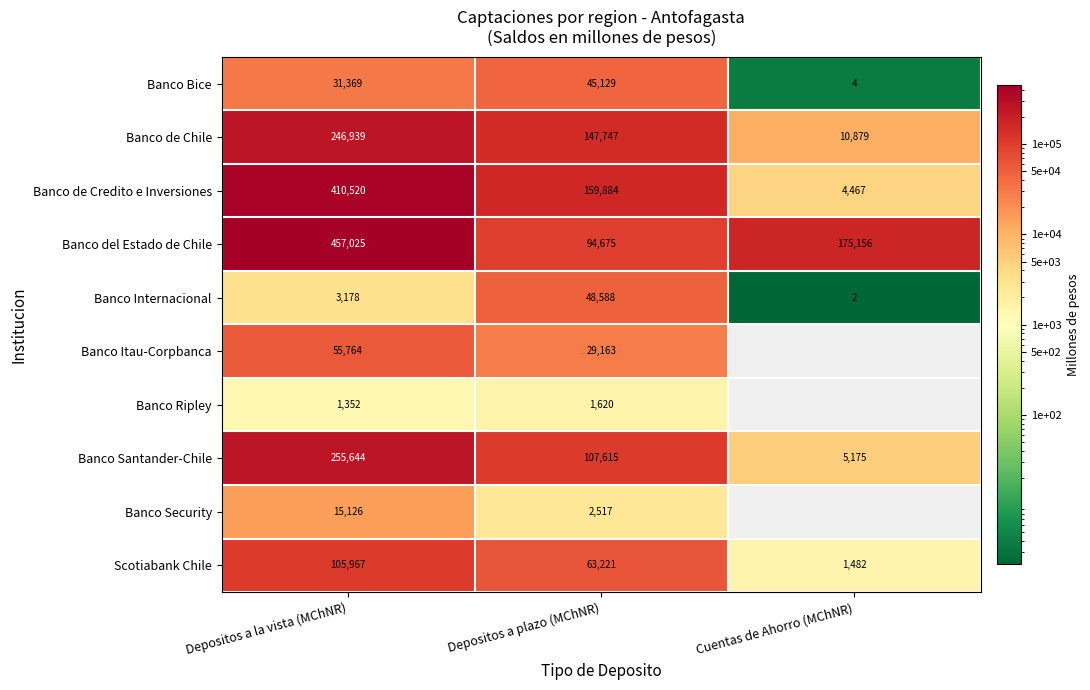

Where is Banco de Chile nearest to the value 128909?

Depositos a plazo (MChNR)